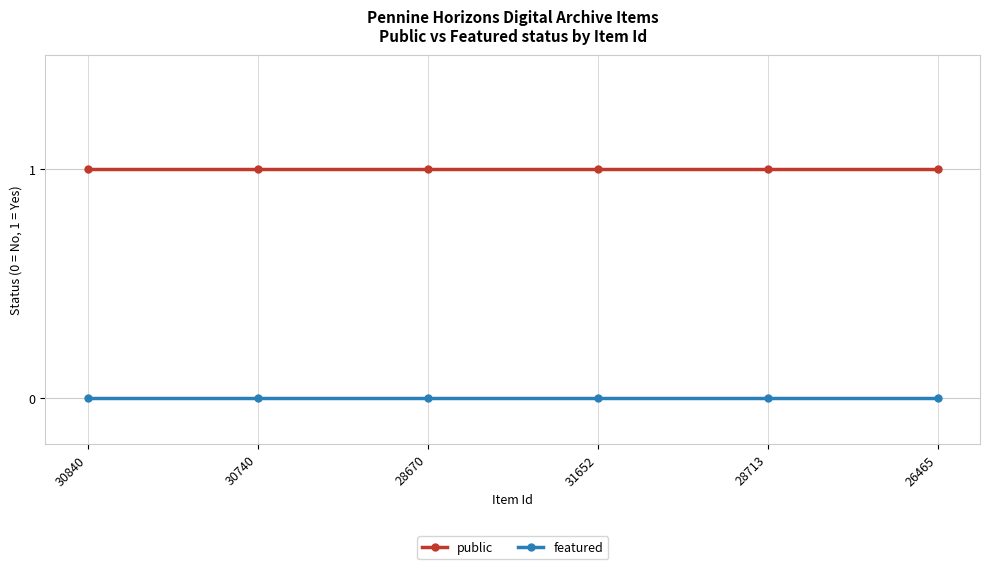

Reading left to right, what are all the values shown in this chart?

public: 30840=1	30740=1	28670=1	31652=1	28713=1	26465=1
featured: 30840=0	30740=0	28670=0	31652=0	28713=0	26465=0